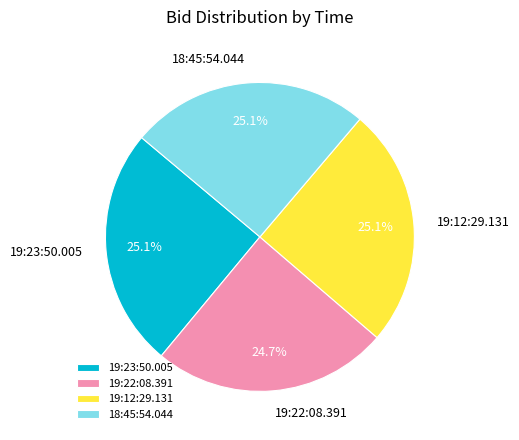

How many slices are in this pie chart?

4